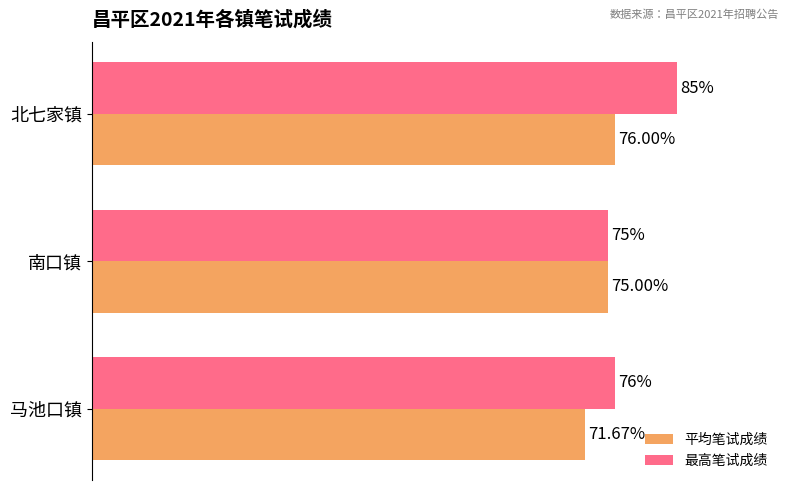

What are all the series names shown in the legend?

平均笔试成绩, 最高笔试成绩